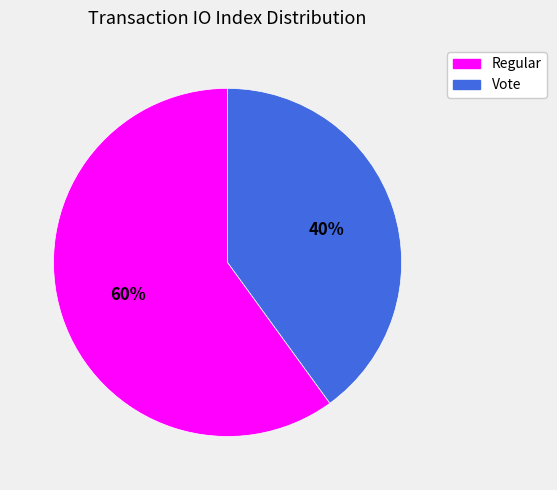

Is there any slice that represents more than half of the pie?

Yes